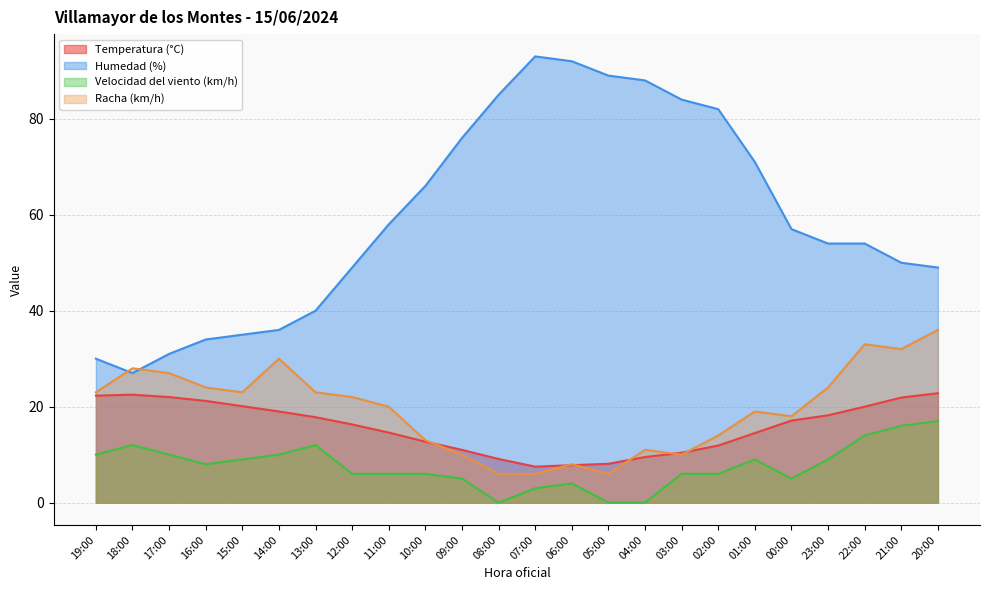

At which category is the sum across all series the highest?

20:00